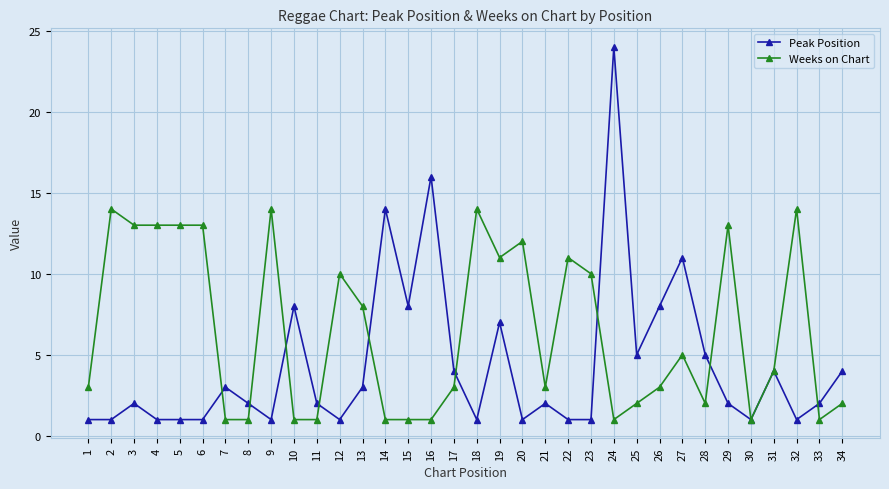

What is the value of the Peak Position point at the 32nd from the left?

1